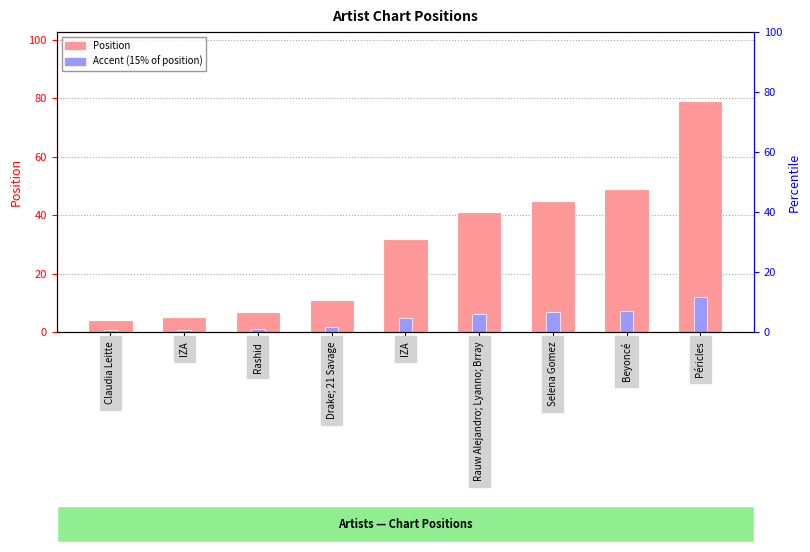

Where is Position nearest to the value 41?

Rauw Alejandro; Lyanno; Brray